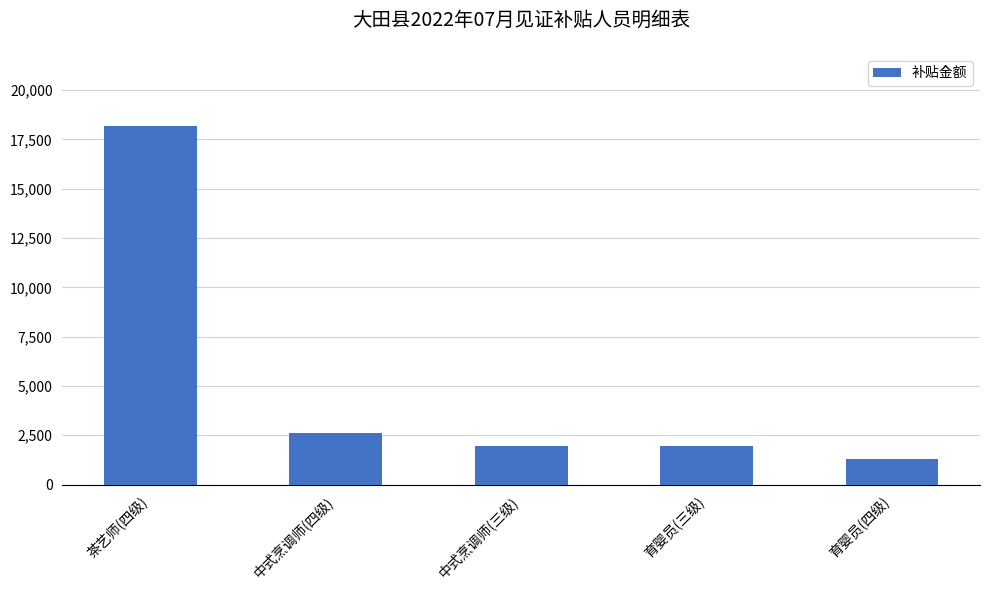

What is the sum of all values?

26000